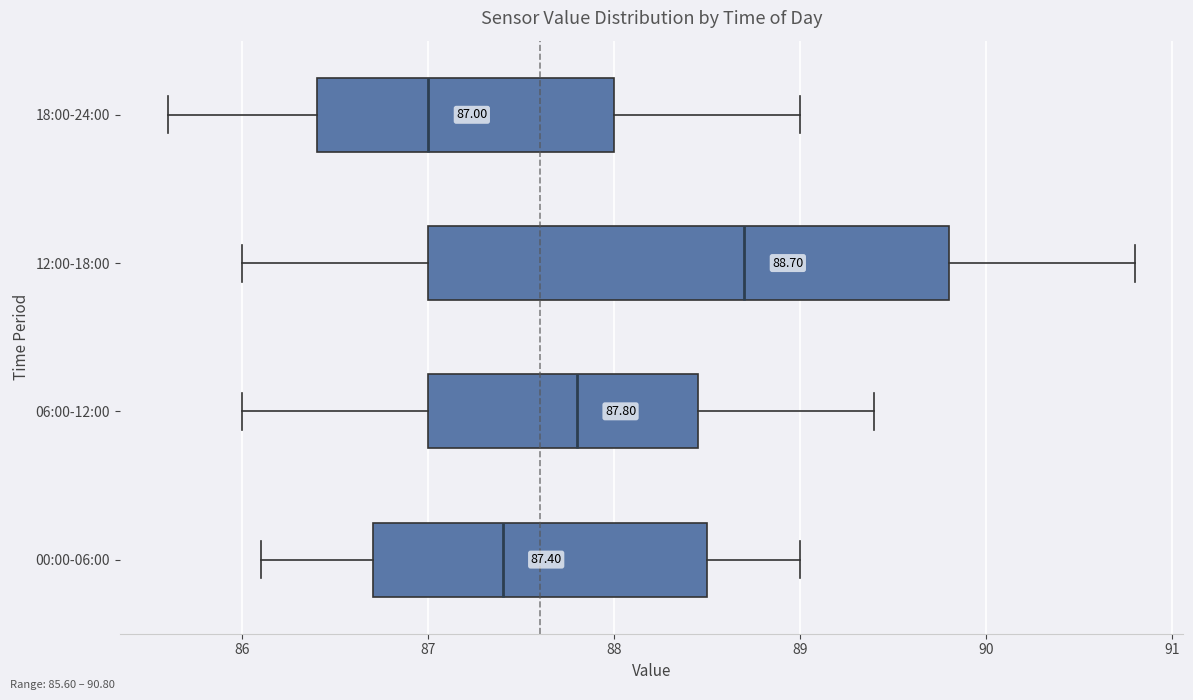

Which box's median line is the furthest to the left?

18:00-24:00